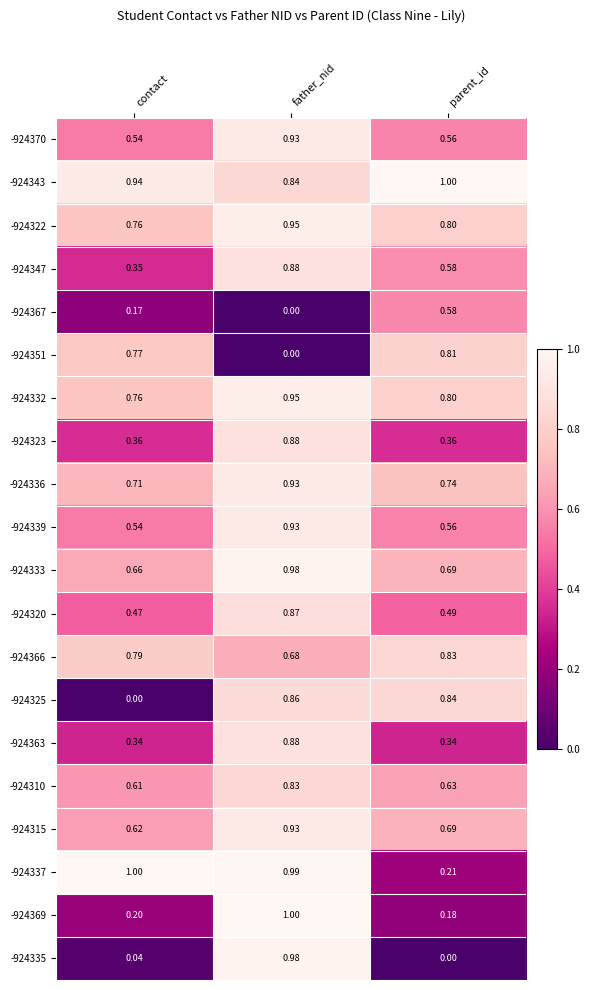

List the labels in order of -924333 value, smallest first.

contact, parent_id, father_nid